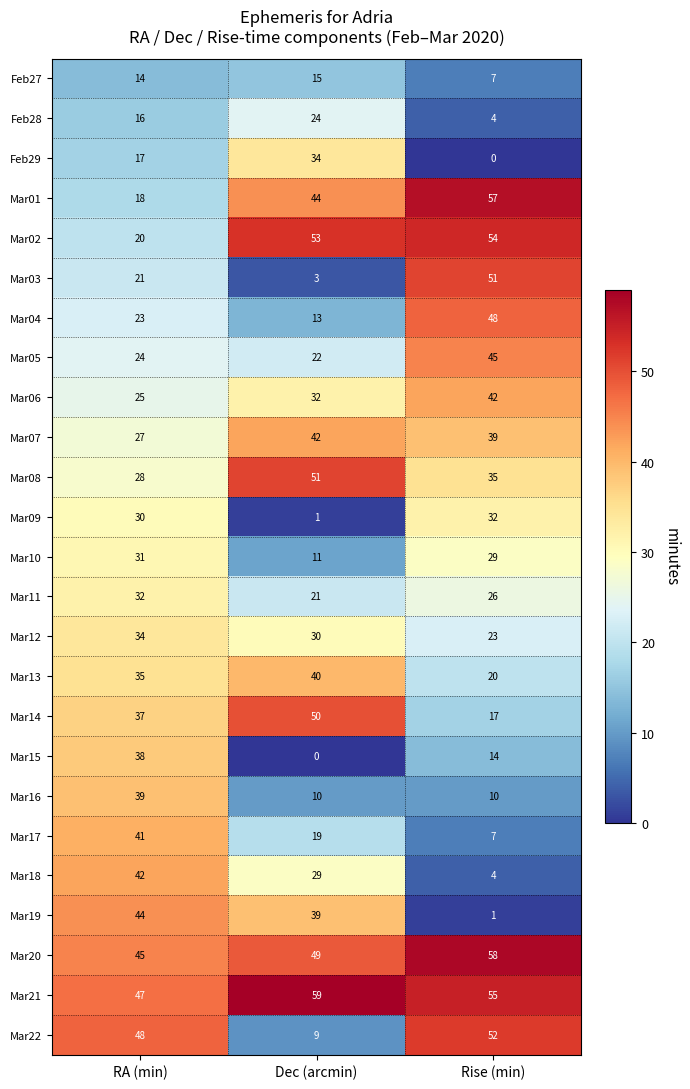

How many Mar14 values are between 17 and 50?

3